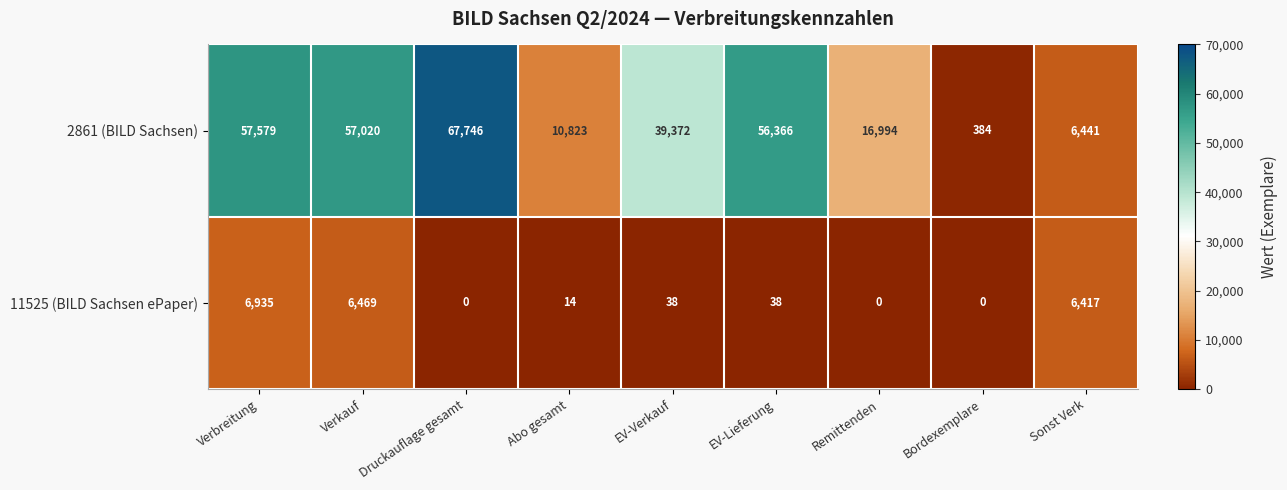

What is the spread (max minus min) of values at Remittenden?

16994